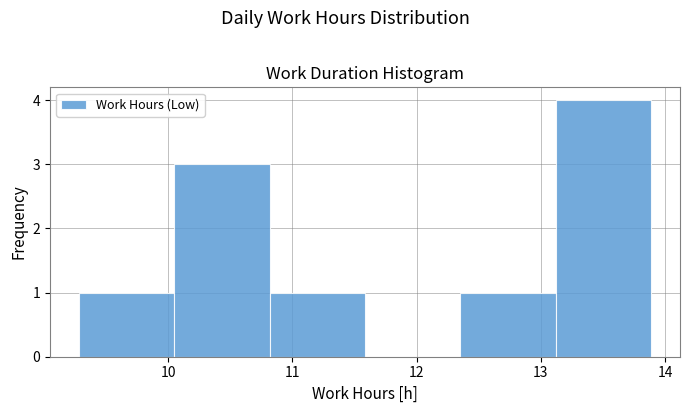

Reading left to right, list every bar in this chart as the range it spans on the x-axis followed by its height. Neither the bar edges nor the heights are printed on the chart, so give them approximately, as read against the axes.

9.3 to 10.0: 1
10.0 to 10.8: 3
10.8 to 11.6: 1
11.6 to 12.4: 0
12.4 to 13.1: 1
13.1 to 13.9: 4